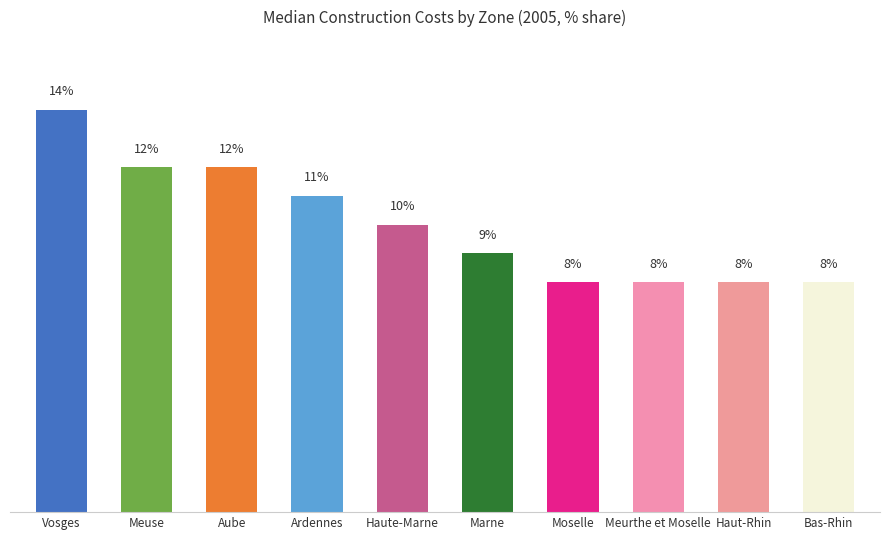

Which label corresponds to the largest value in the chart?

Vosges